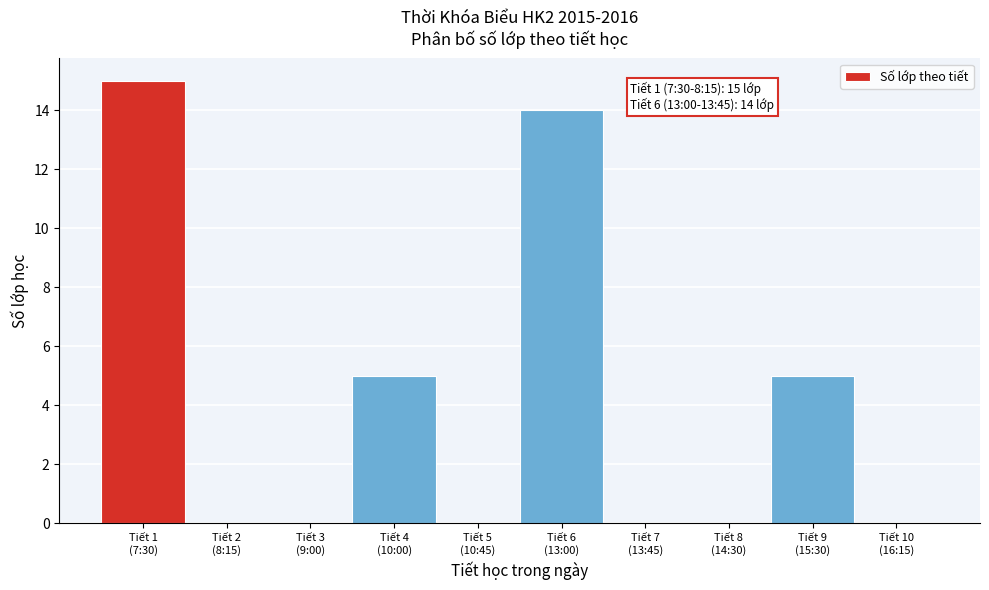

What is the maximum value shown in the chart?

15